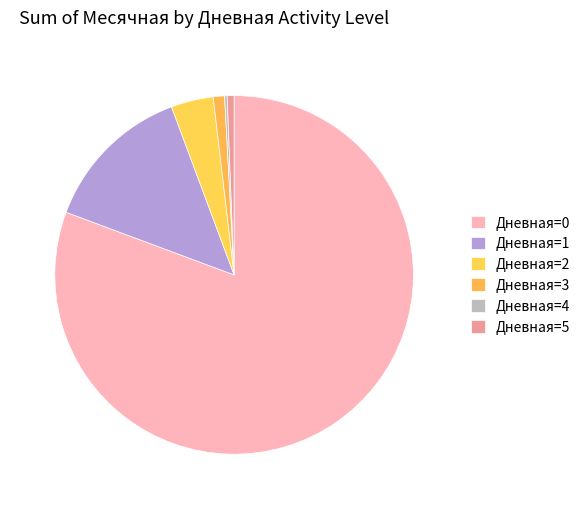

How many segments does this pie chart have?

6